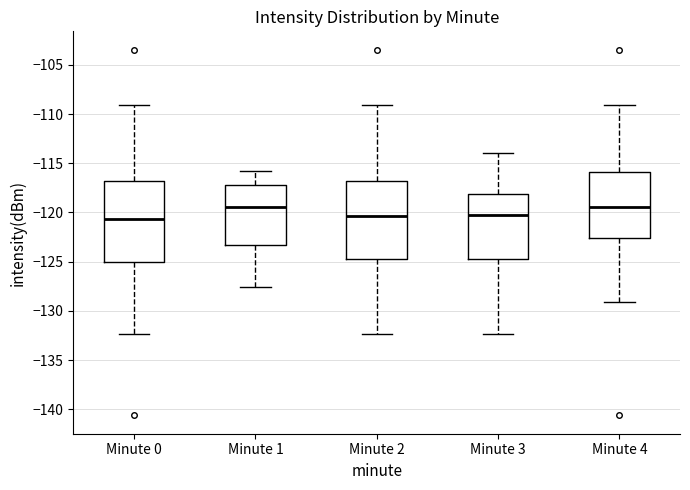

Reading left to right, transcribe this box plot: for each box, give where its median line is, the range the box spans, and where its two whiskers end, as read against the y-axis. The values are not printed on the chart, so give them approximately, as read against the axis.

Minute 0: median -120.5, box -125.0 to -117.0, whiskers -132.5 to -109.0
Minute 1: median -119.5, box -123.5 to -117.0, whiskers -127.5 to -116.0
Minute 2: median -120.5, box -124.5 to -117.0, whiskers -132.5 to -109.0
Minute 3: median -120.5, box -124.5 to -118.0, whiskers -132.5 to -114.0
Minute 4: median -119.5, box -122.5 to -116.0, whiskers -129.0 to -109.0